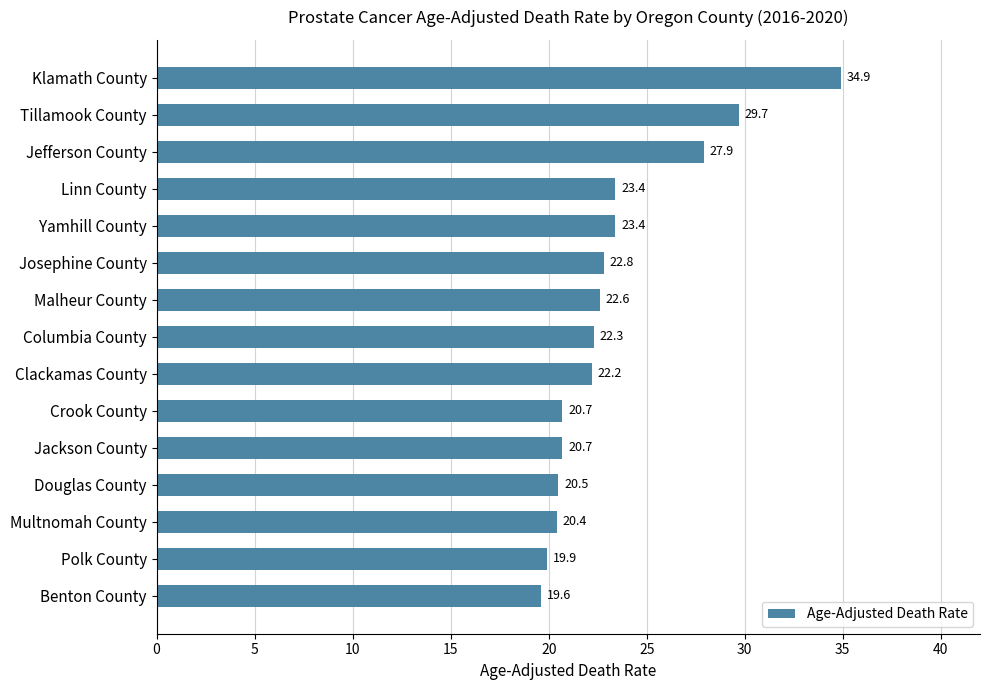

Where is the data nearest to the value 27?

Jefferson County